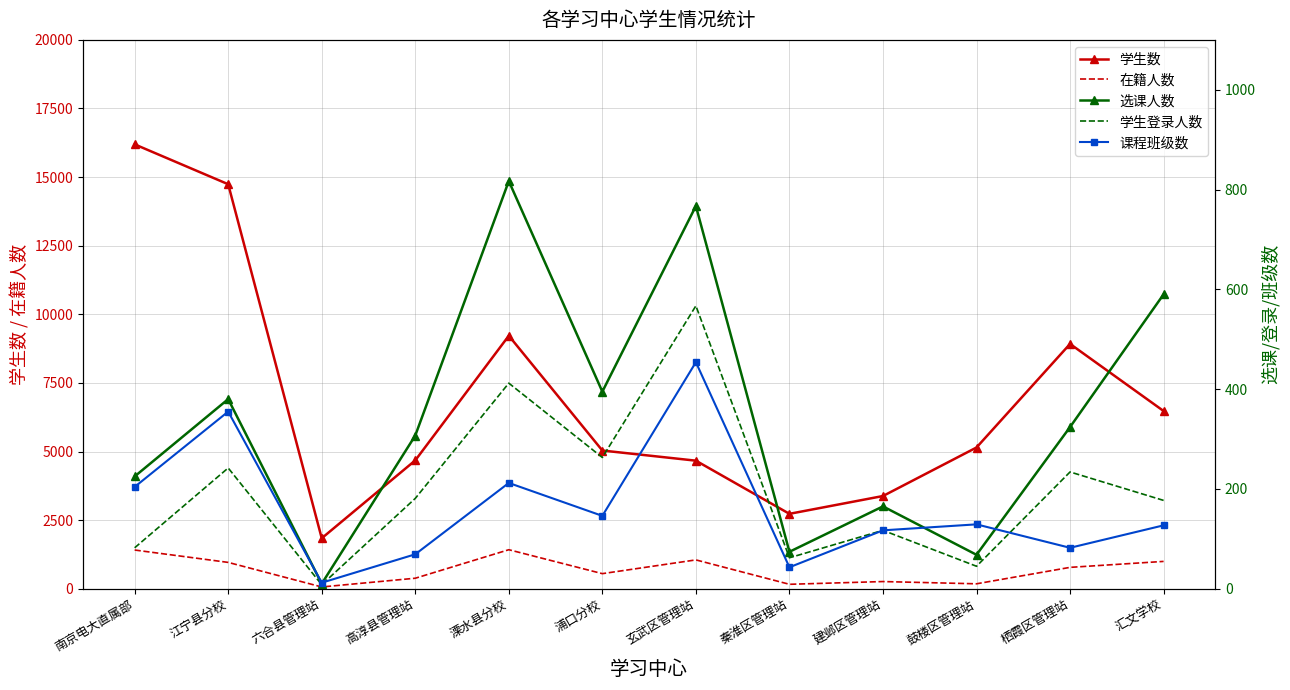

Which series changed the most between 高淳县管理站 and 溧水县分校?

学生数